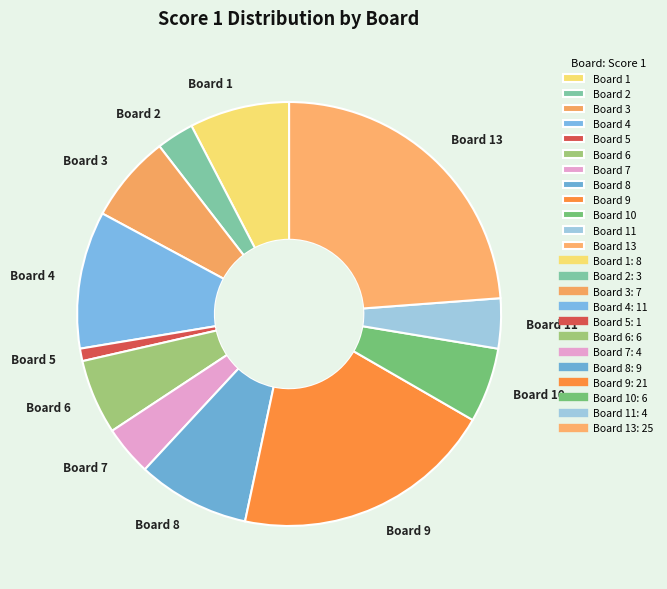

Between Board 10 and Board 4, which is larger?

Board 4